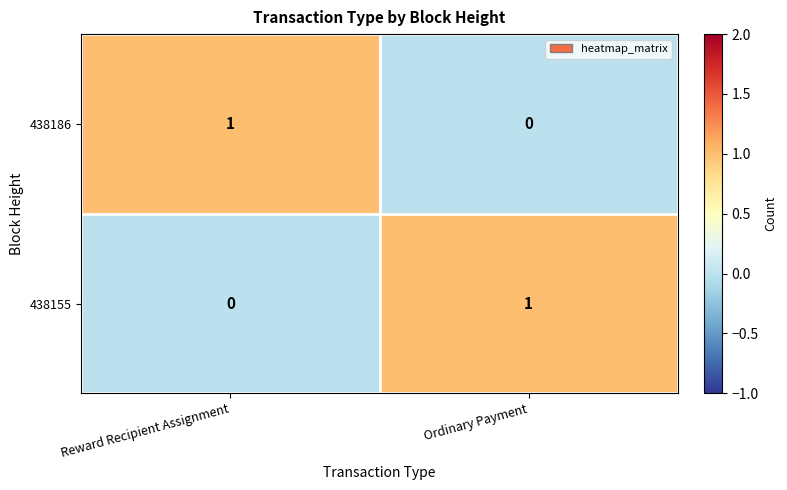

The value of 438155 at Reward Recipient Assignment is 0. True or false?

True